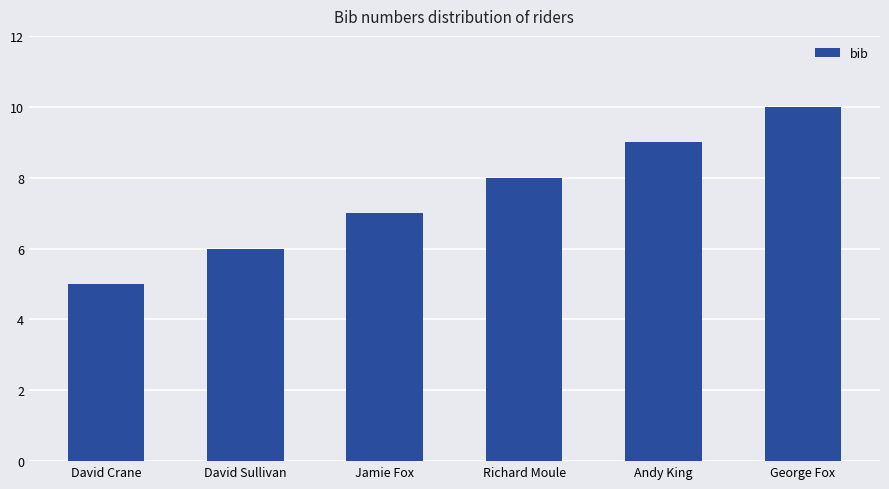

Which label corresponds to the smallest value in the chart?

David Crane